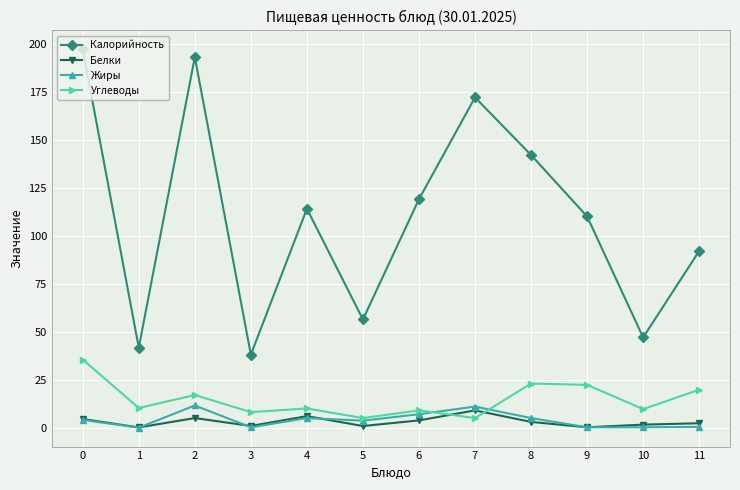

Is it true that Калорийность equals 43.2 at 7?

False